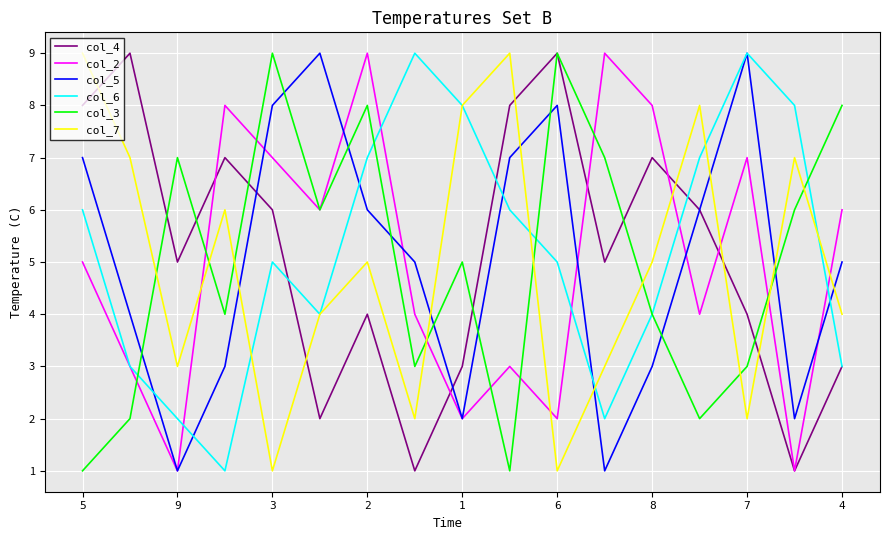

Which series ends up on top after the final intersection of col_5 and col_7?

col_5